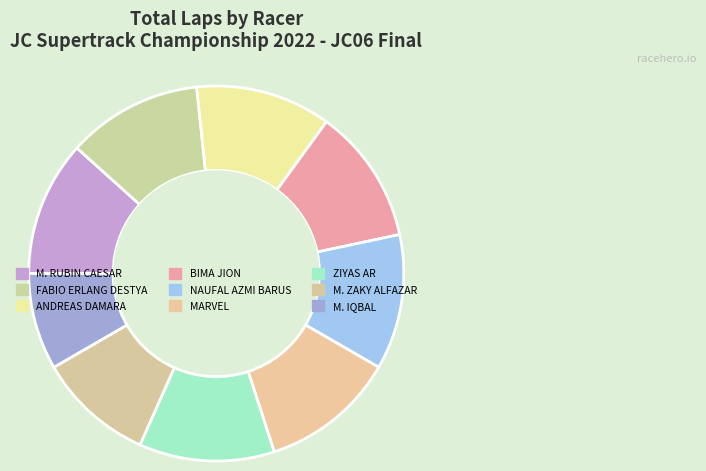

Which slice is the largest?

M. RUBIN CAESAR